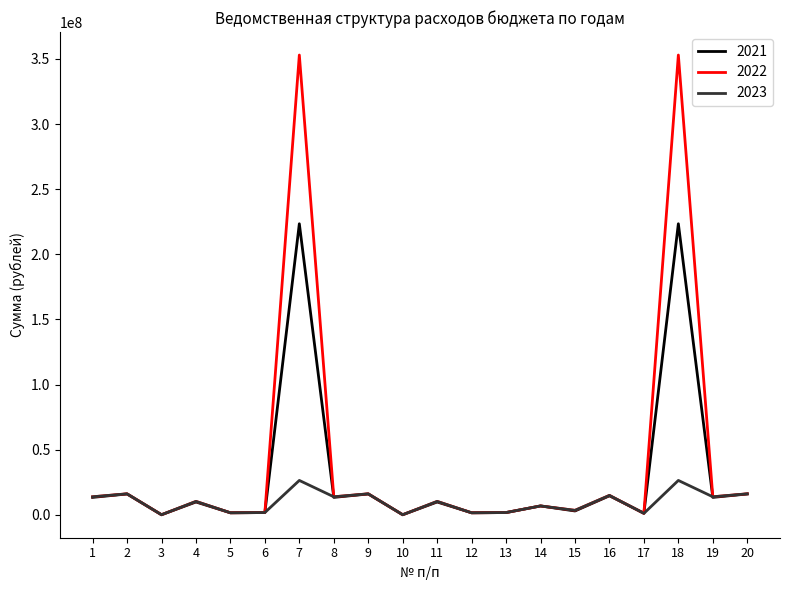

Is the value of 2022 at 10 greater than the value of 2021 at 9?

No